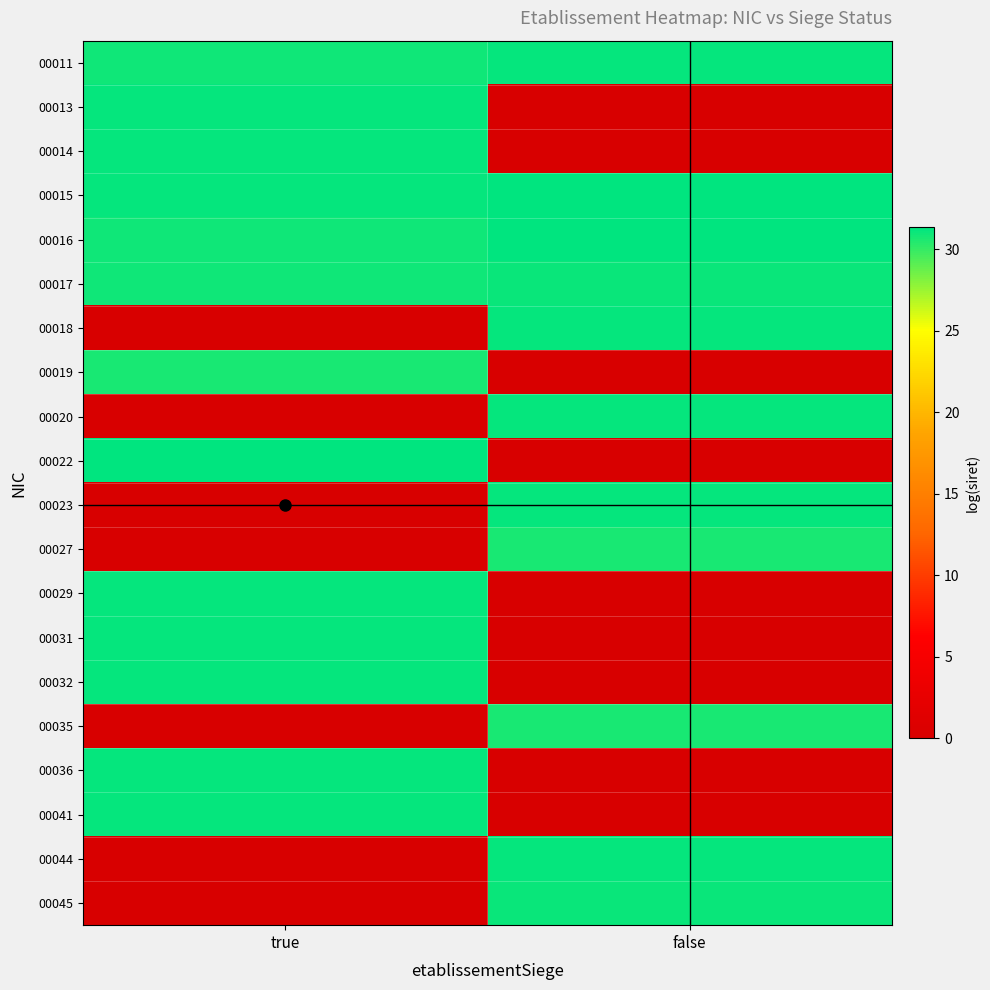

Reading left to right, what are all the values shown in this chart?

00011: true=30.9	false=31.2
00013: true=31.1	false=0.0
00014: true=31.2	false=0.0
00015: true=31.1	false=31.3
00016: true=30.9	false=31.3
00017: true=30.9	false=31.0
00018: true=0.0	false=31.1
00019: true=30.7	false=0.0
00020: true=0.0	false=31.2
00022: true=31.3	false=0.0
00023: true=0.0	false=31.1
00027: true=0.0	false=30.7
00029: true=31.2	false=0.0
00031: true=31.1	false=0.0
00032: true=31.1	false=0.0
00035: true=0.0	false=30.7
00036: true=31.2	false=0.0
00041: true=31.1	false=0.0
00044: true=0.0	false=31.2
00045: true=0.0	false=31.0